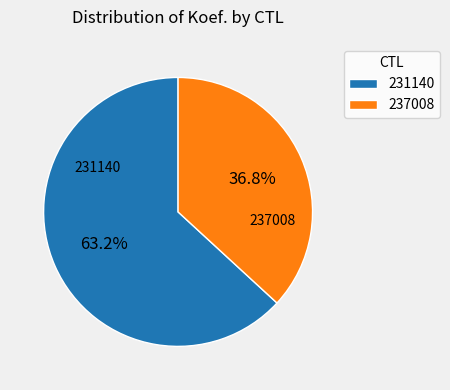

To the nearest percent, what percentage of the pie is 237008?

37%